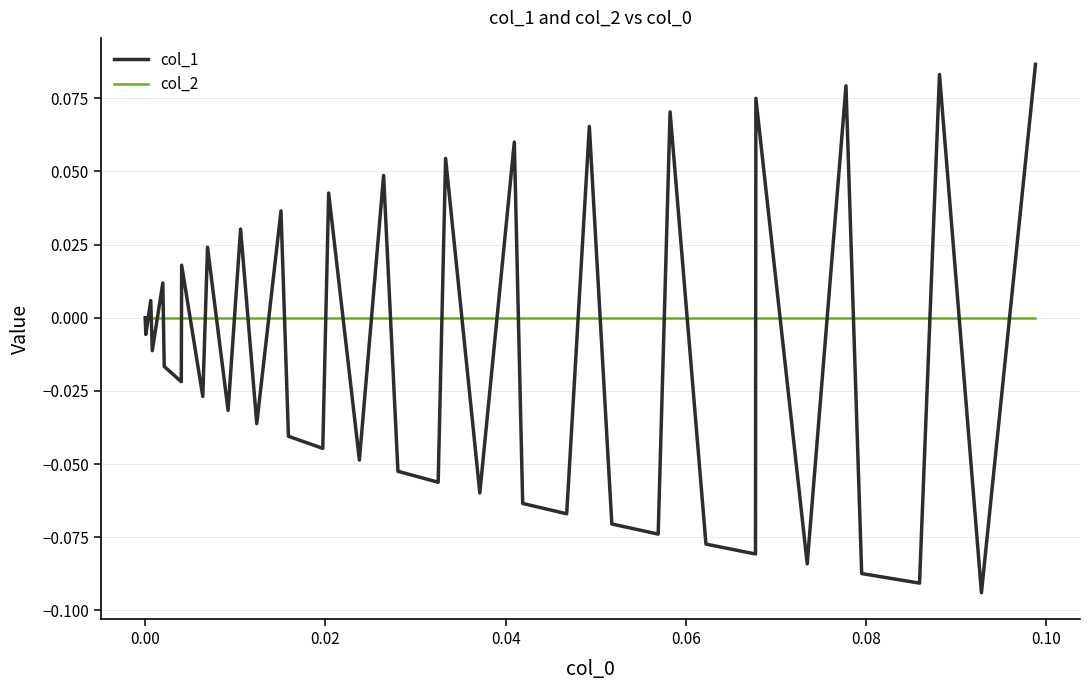

List the series in order of their overall mean, lowest first.

col_1, col_2